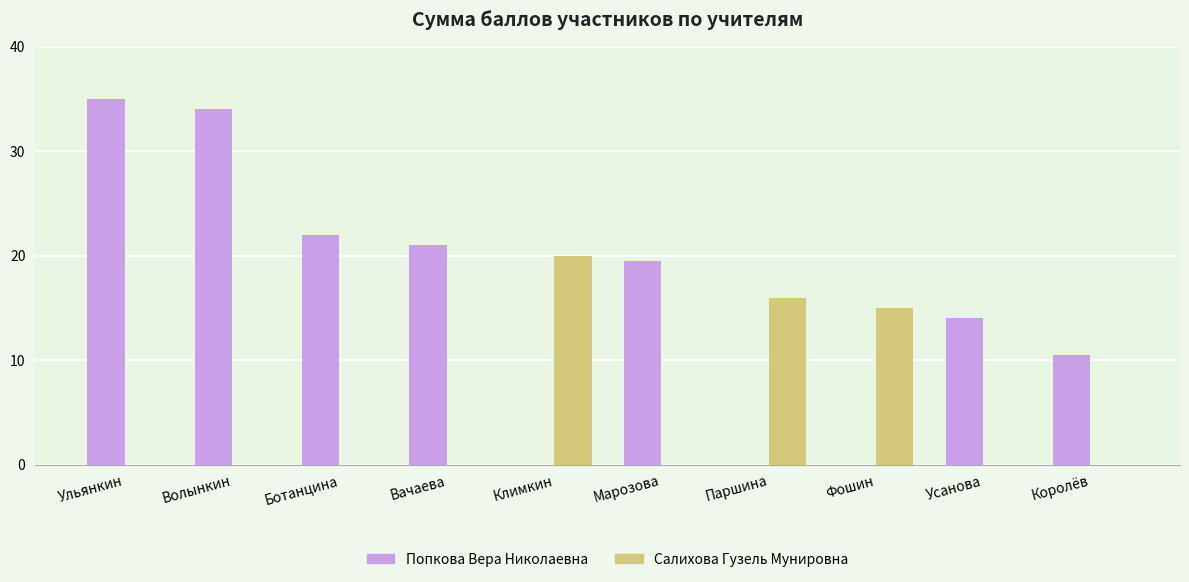

What is the average value of the Попкова Вера Николаевна series?

15.6